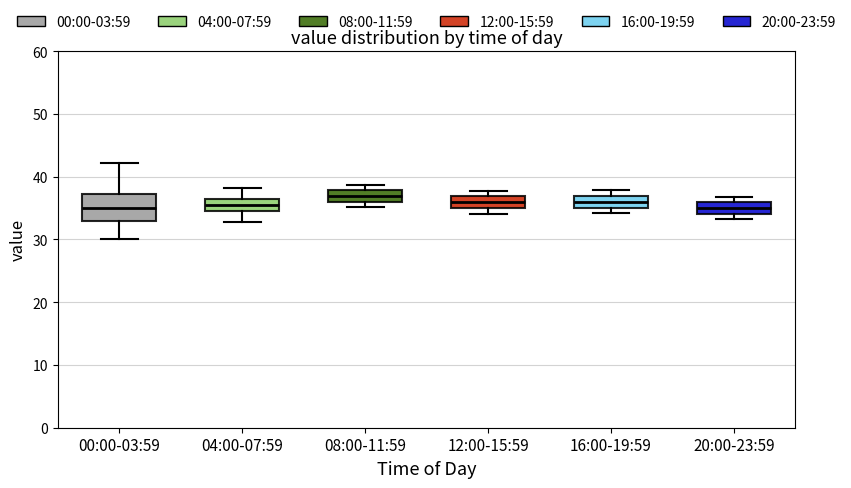

Comparing the boxes themselves (not the whiskers), which one is the tallest?

00:00-03:59